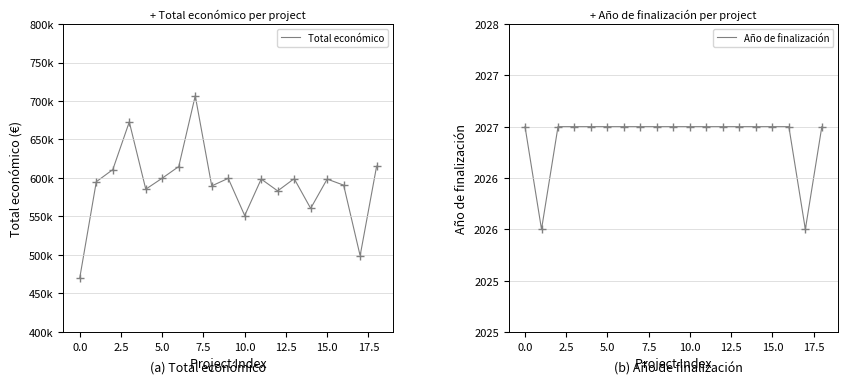

Is this an area chart (filled region under the line)?

No